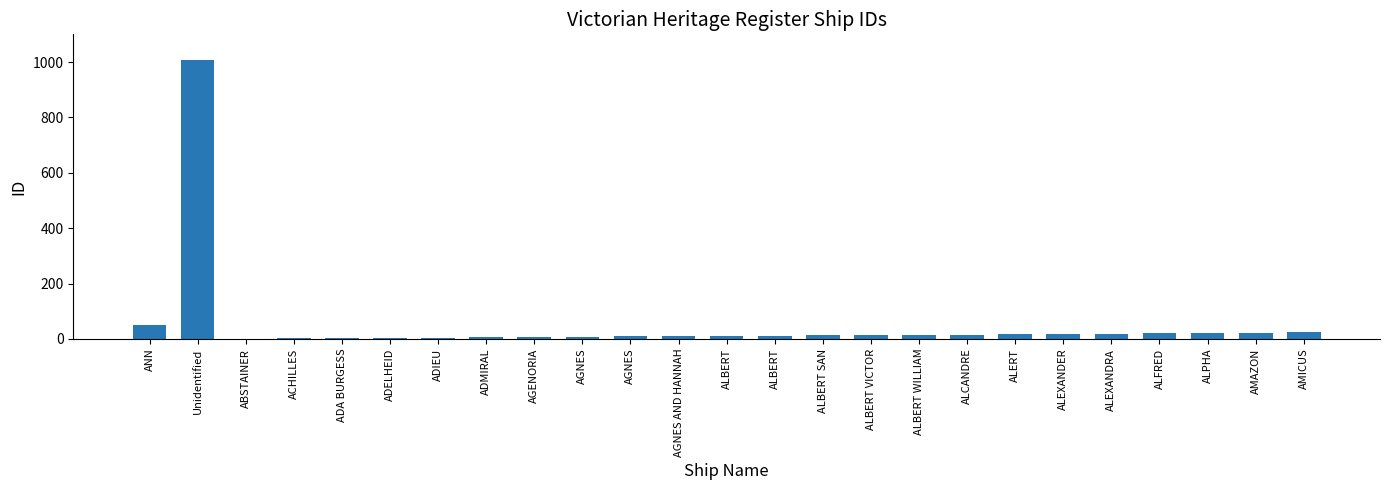

What is the sum of the values at AMAZON and ADMIRAL?

29